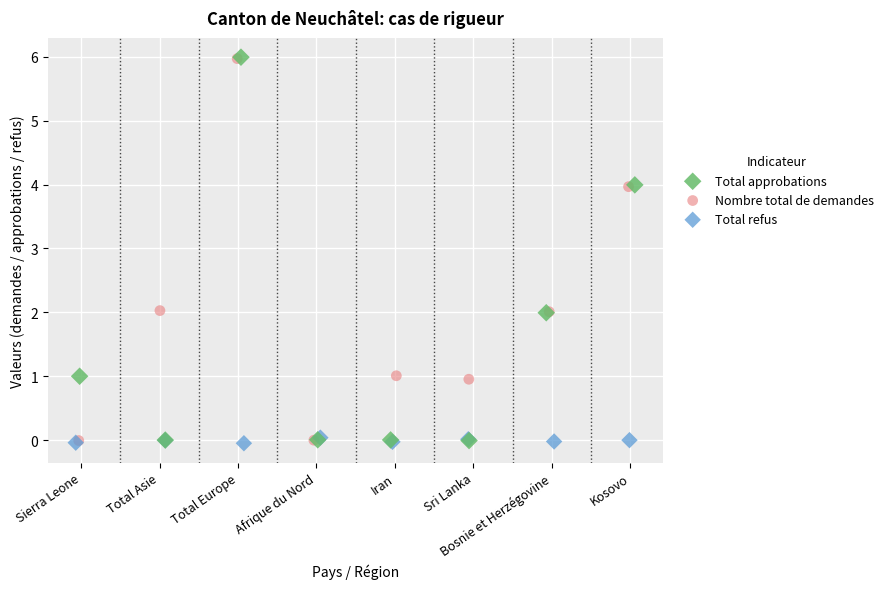

Which series has the largest Y range (max minus min)?

Total approbations